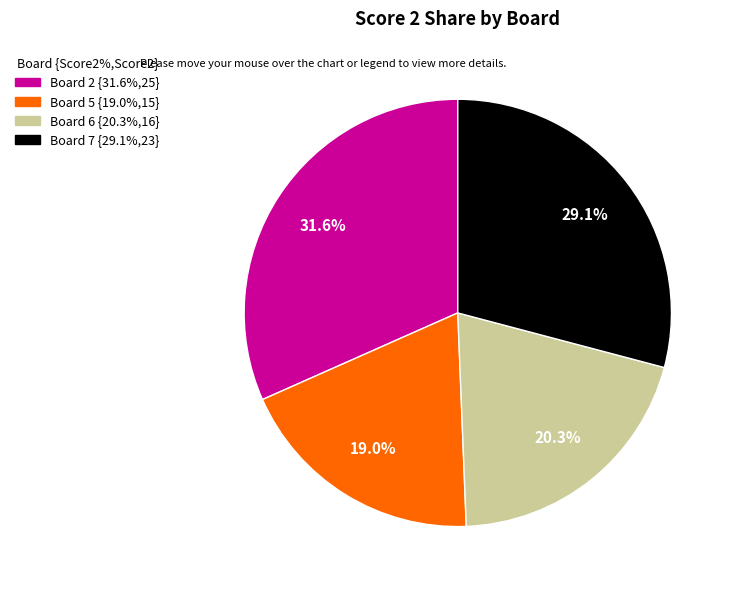

What is the ratio of the value at Board 6 to the value at Board 2?

0.6